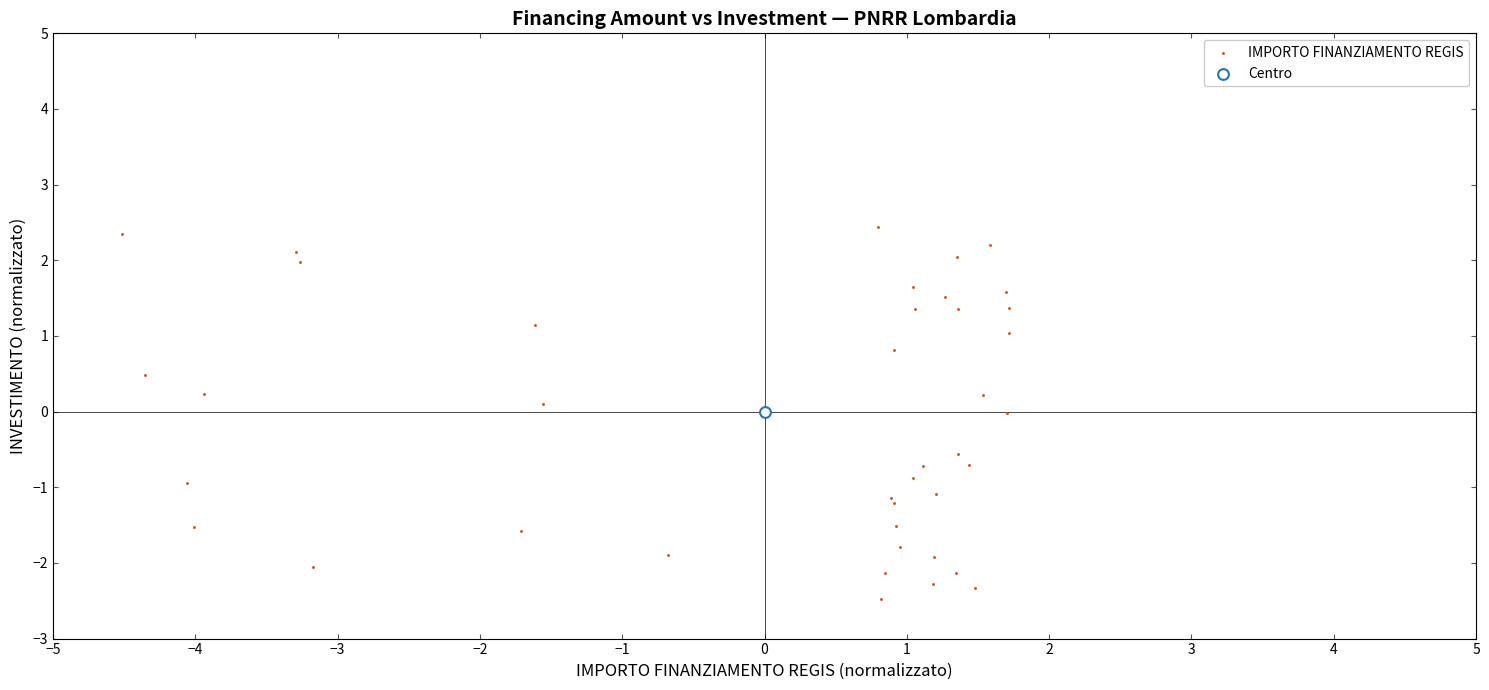

What are all the series names shown in the legend?

IMPORTO FINANZIAMENTO REGIS, Centro